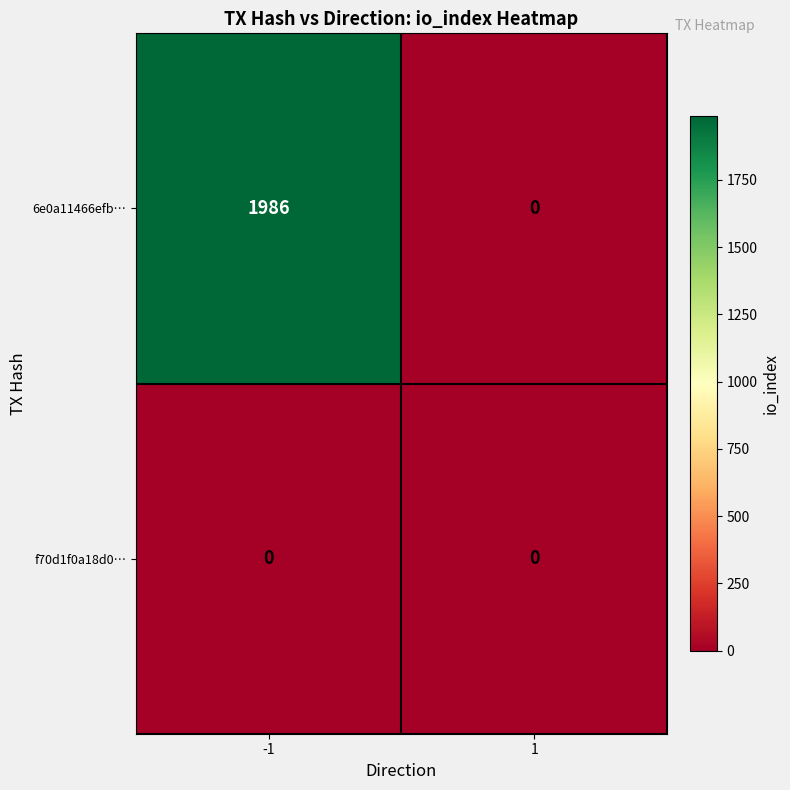

List the series in order of their peak value, lowest first.

f70d1f0a18d0…, 6e0a11466efb…